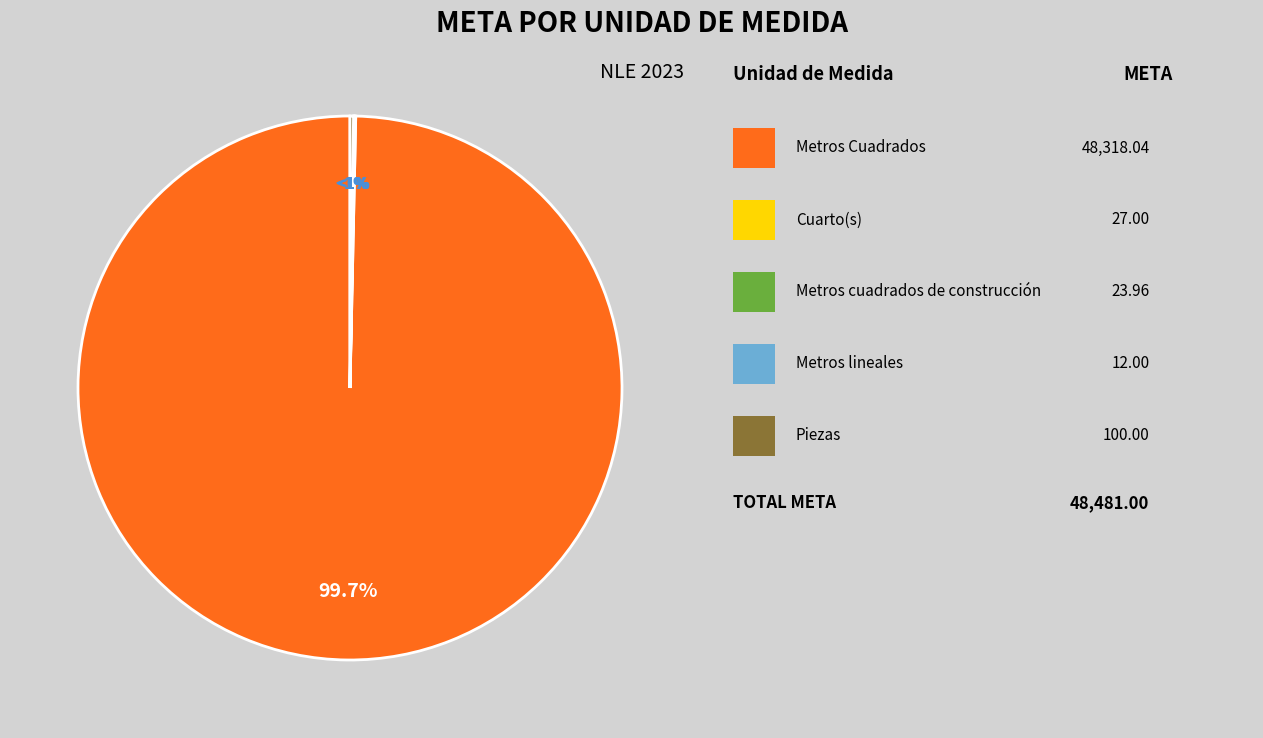

Is it true that Cuarto(s) is 0% of the pie?

True